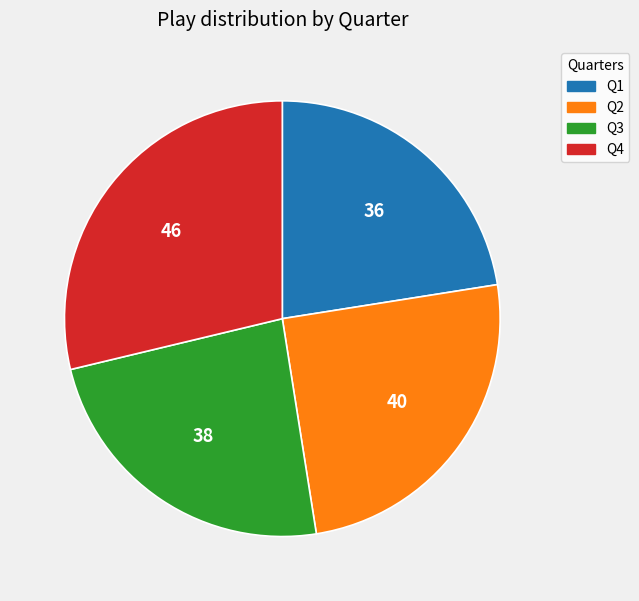

What is the largest slice in the pie chart?

Q4